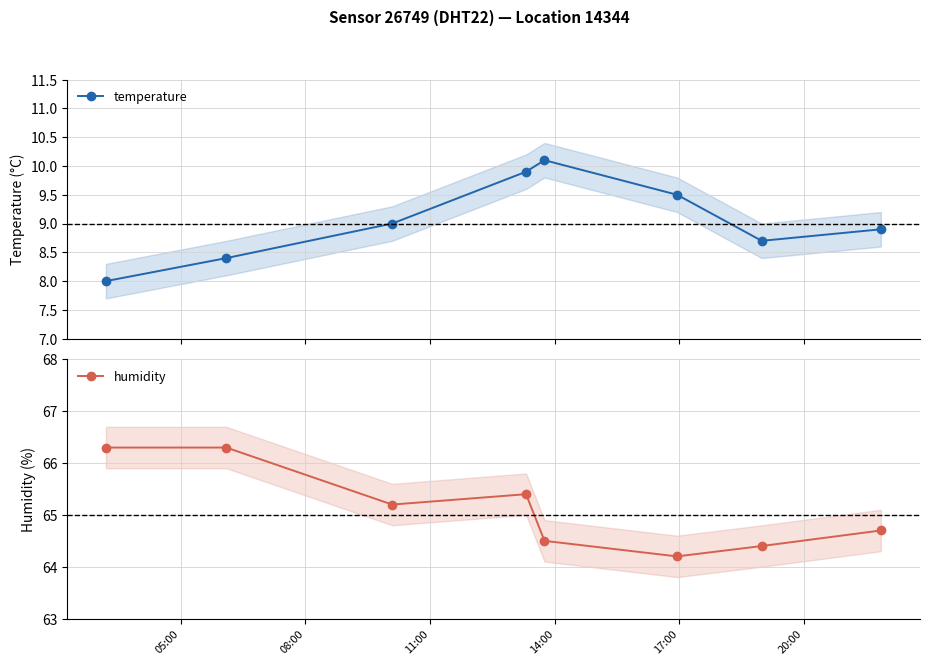

What is the value of the temperature point at the 7th from the left?

8.7